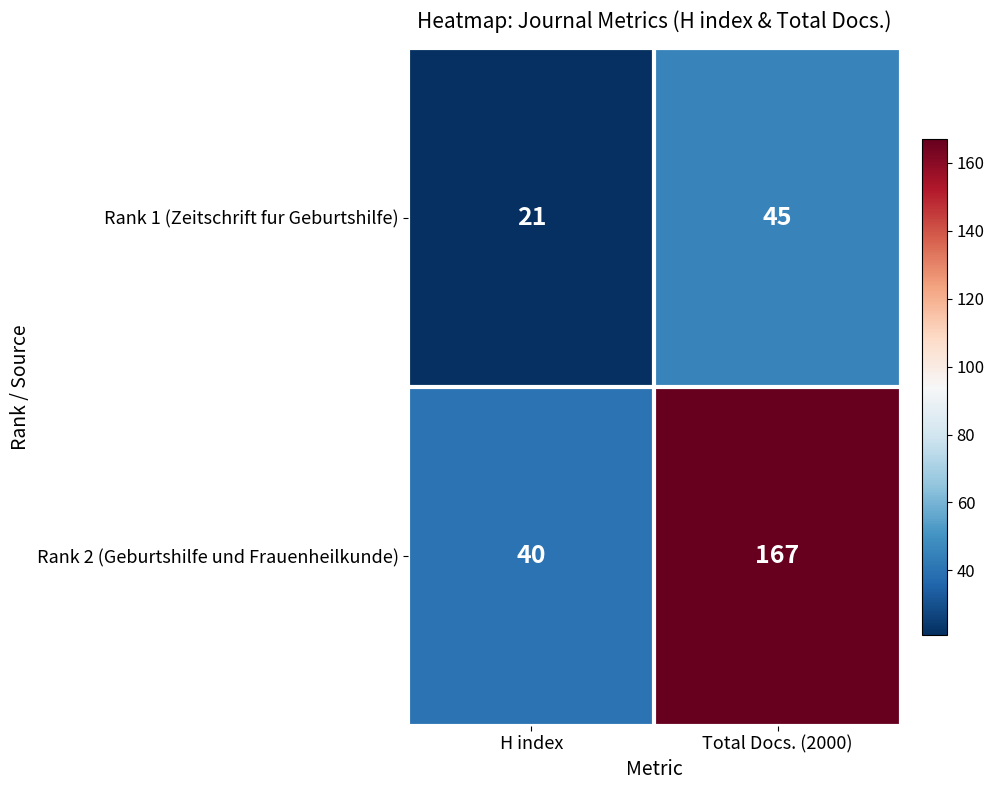

Reading right to left, extract all data points from this chart.

Rank 1 (Zeitschrift fur Geburtshilfe): Total Docs. (2000)=45	H index=21
Rank 2 (Geburtshilfe und Frauenheilkunde): Total Docs. (2000)=167	H index=40